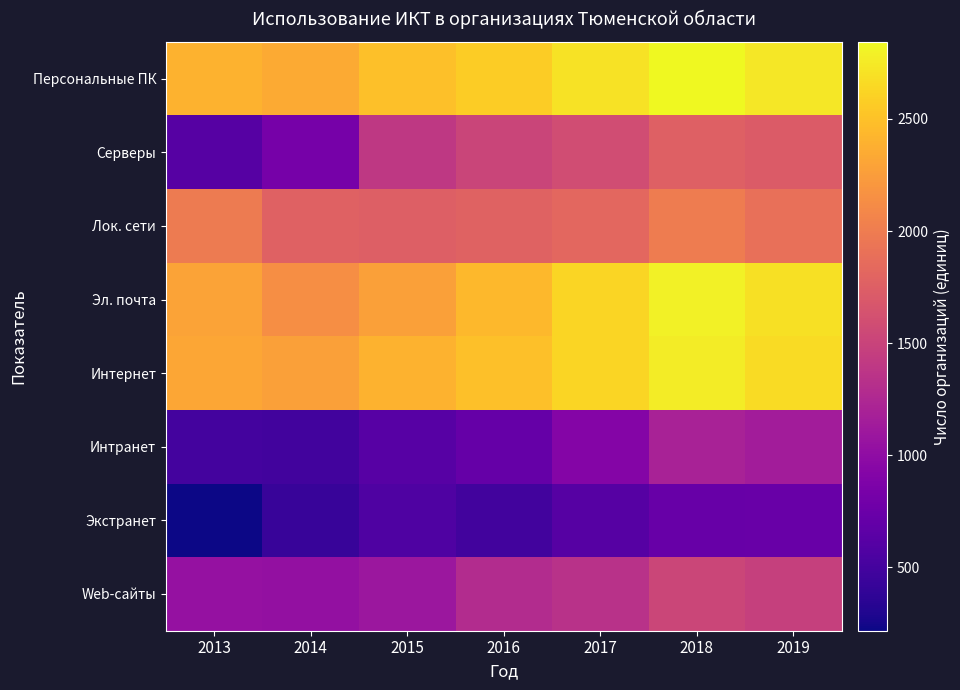

At how many categories does at least one series exceed 705?

7